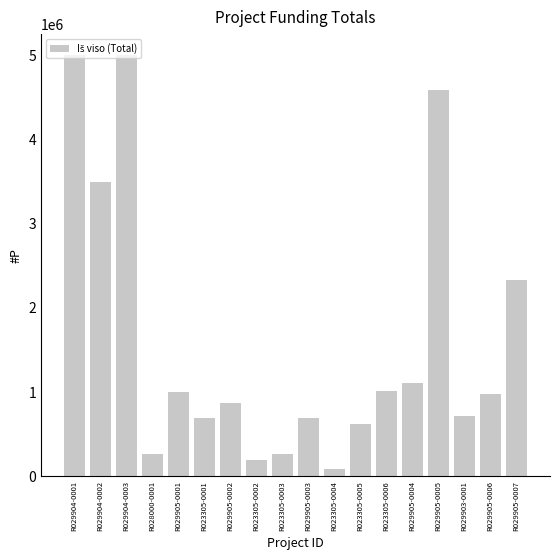

Between R029905-0006 and R029904-0003, which is larger?

R029904-0003